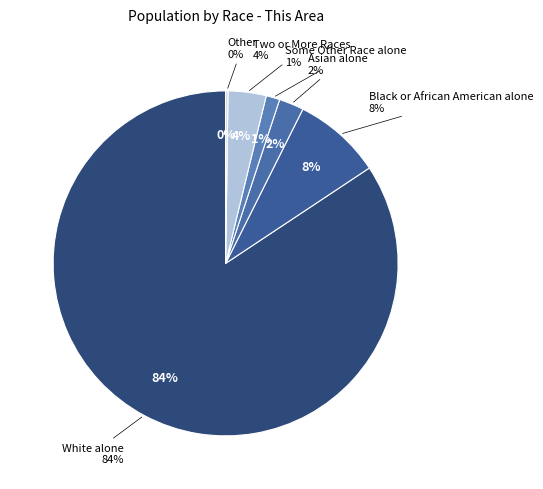

Which has a higher value, White alone or Black or African American alone?

White alone